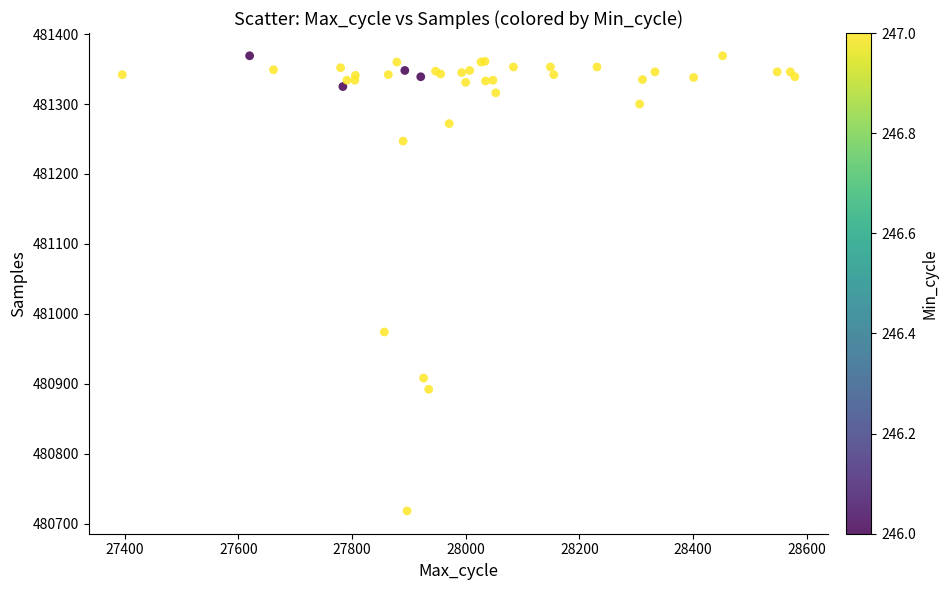

What Y value in the scatter plot is closest to 481043?

480974